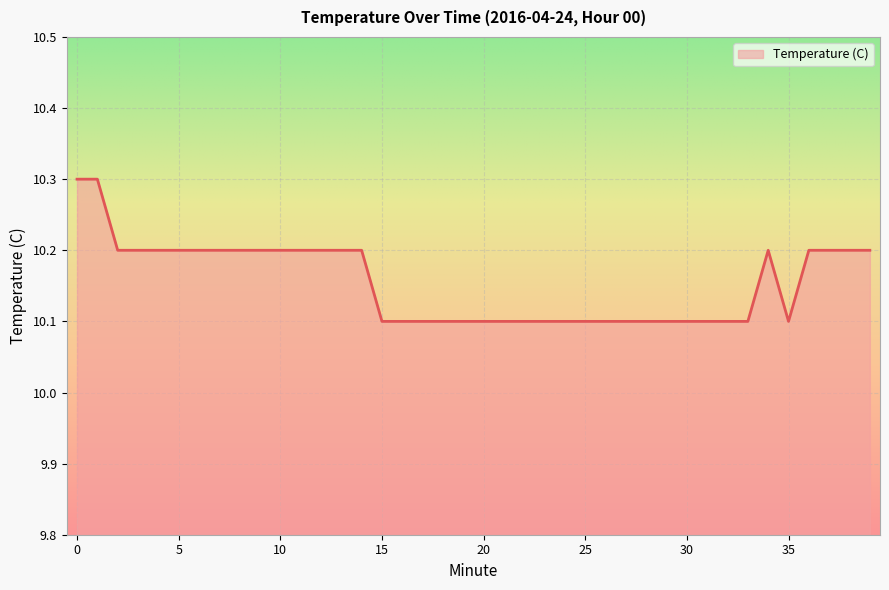

How many lines are shown in the chart?

1